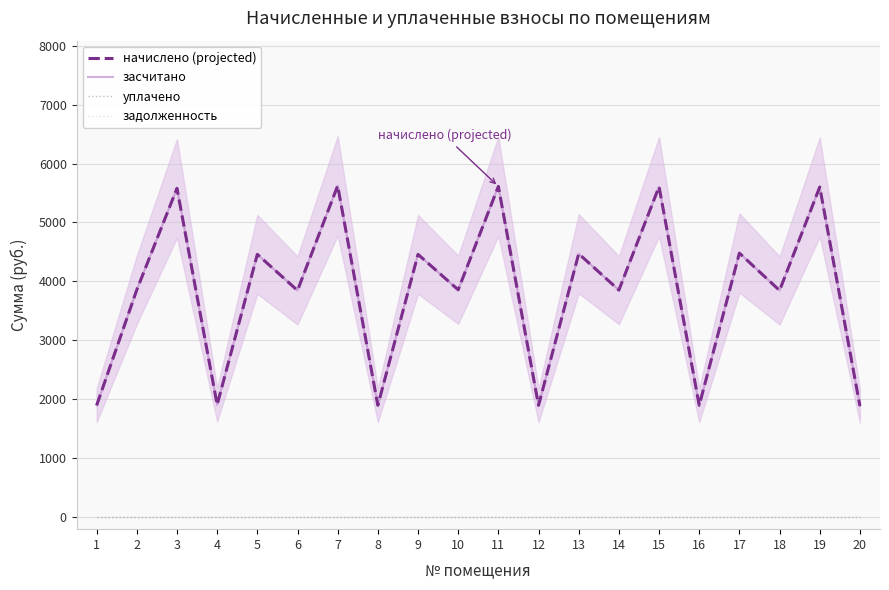

Where is начислено (projected) nearest to the value 3755?

6